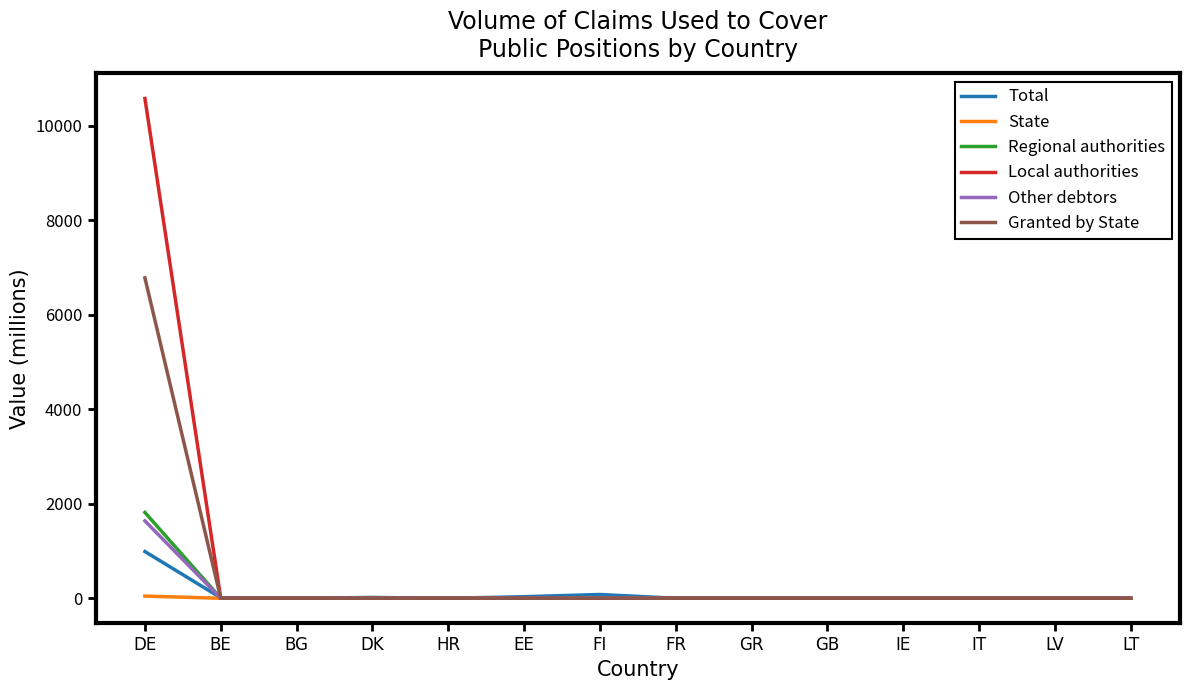

What is the difference between the maximum and minimum values in the Granted by State series?

6778.7